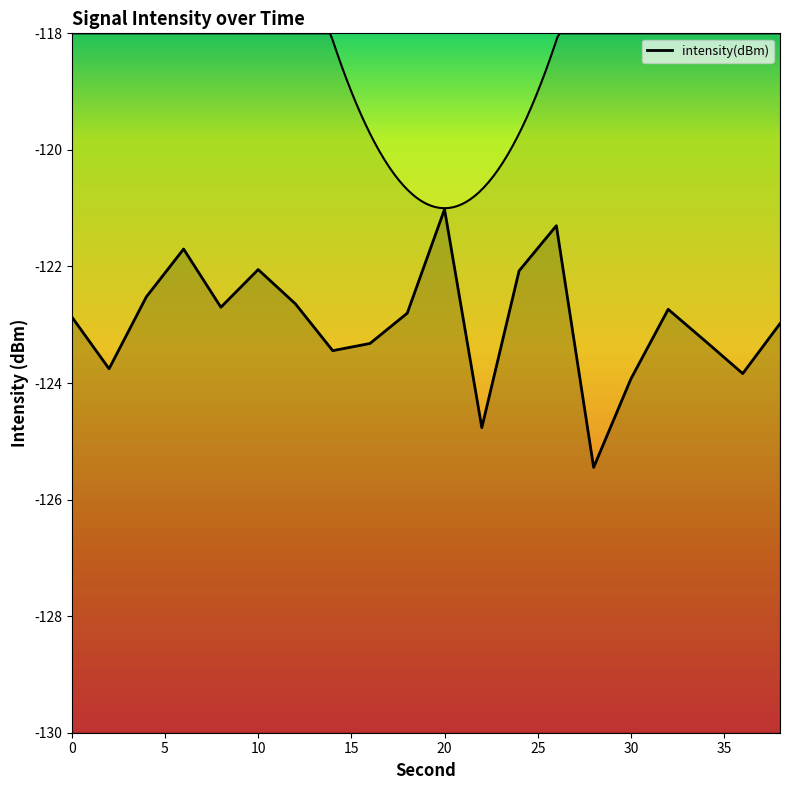

How many lines are shown in the chart?

1